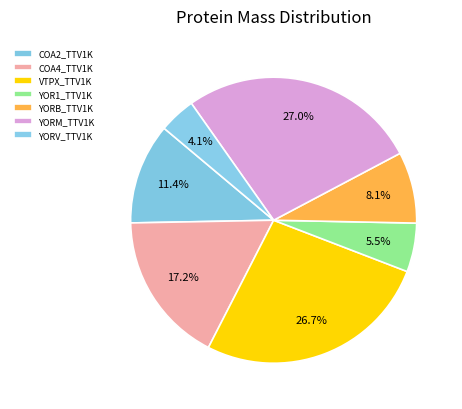

What percentage do COA4_TTV1K and YORM_TTV1K together represent?

44.2%